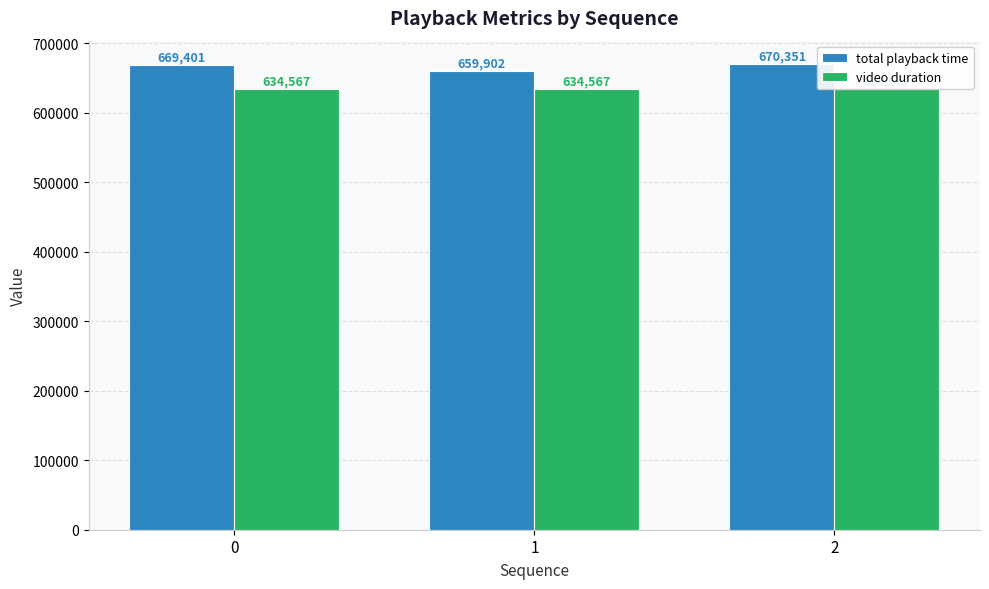

What is the sum of all total playback time values?

1999654